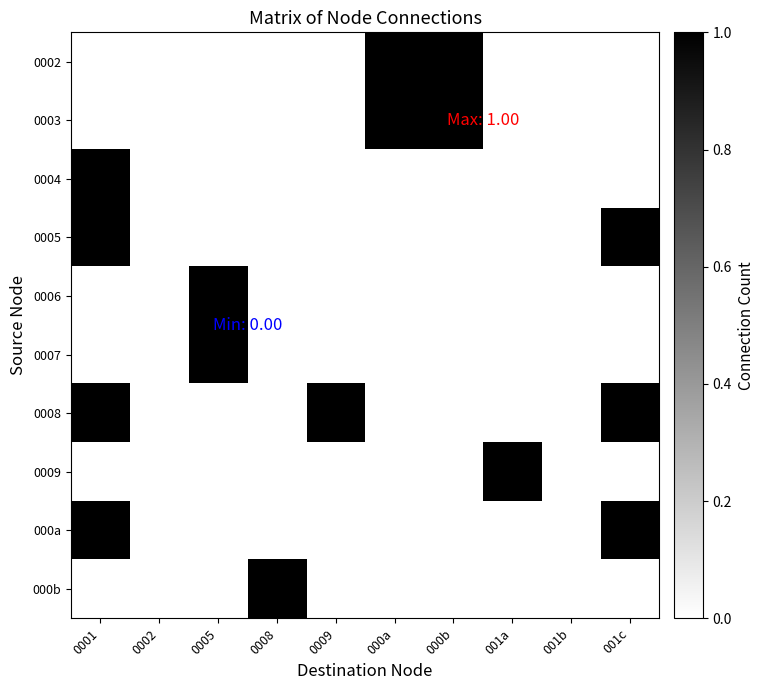

What is the maximum value shown in the chart?

1